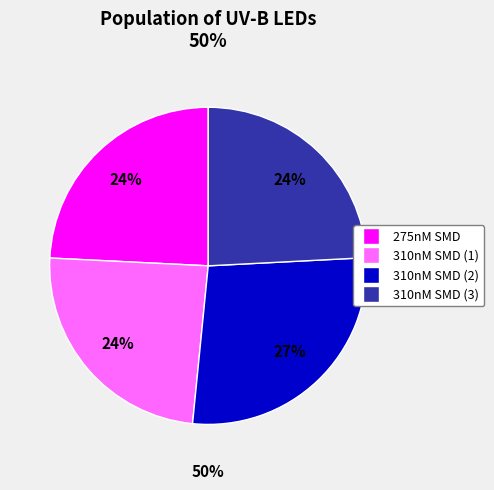

How many slices are in this pie chart?

4